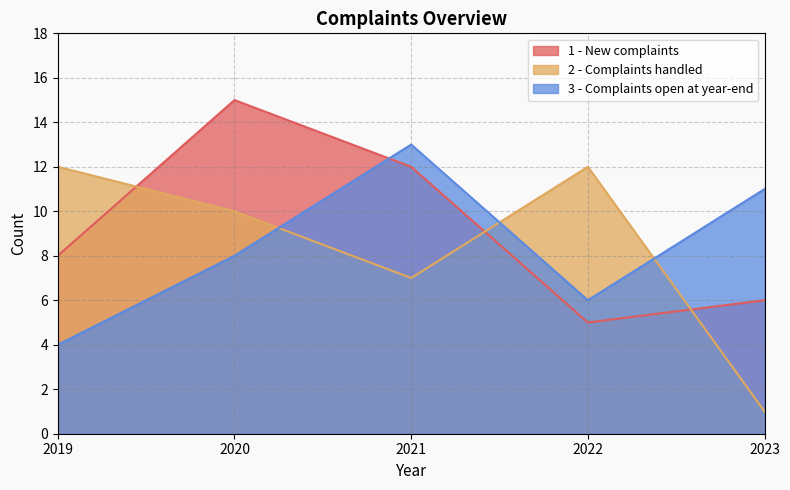

What is the value of the 2 - Complaints handled point at the 1st from the left?

12